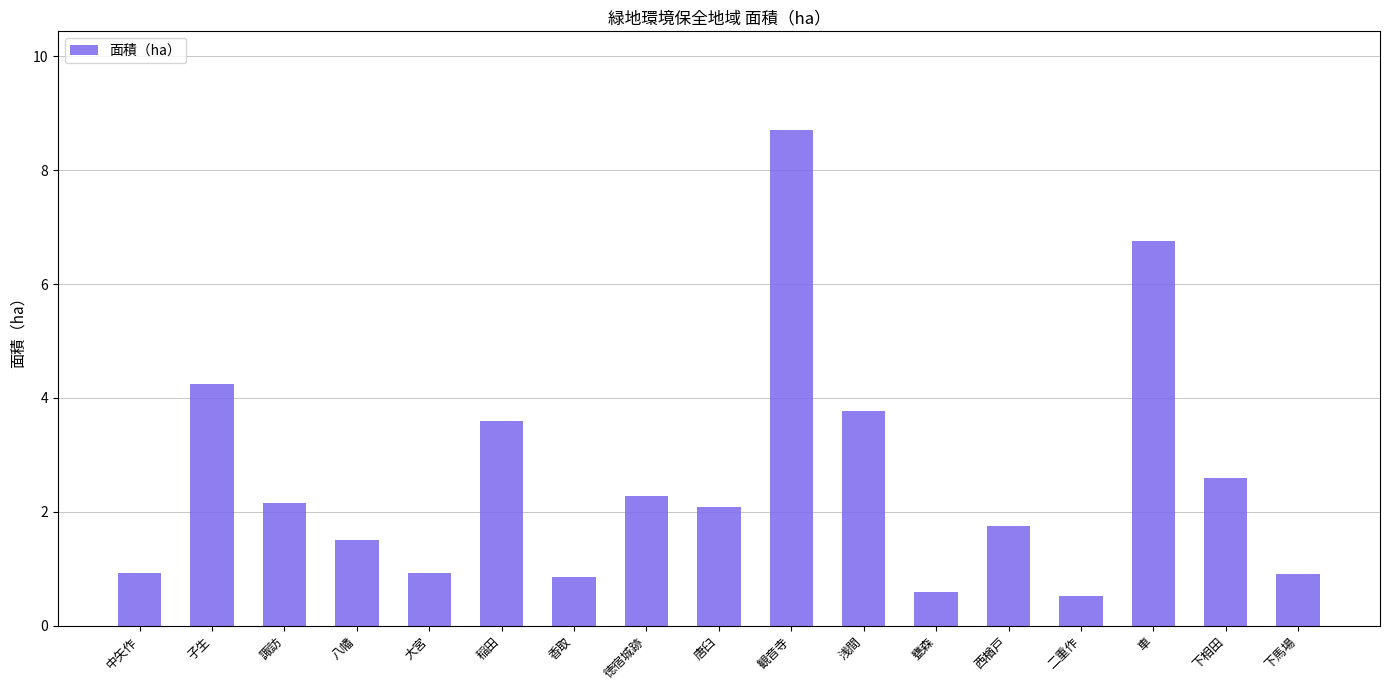

How many values are below 2?

8